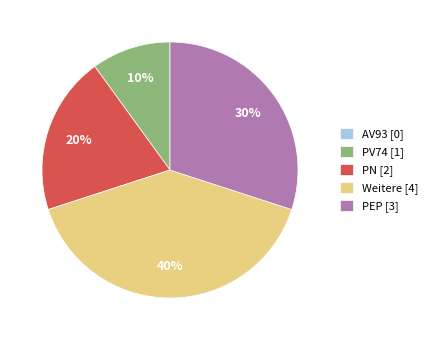

Which slice is the largest?

Weitere